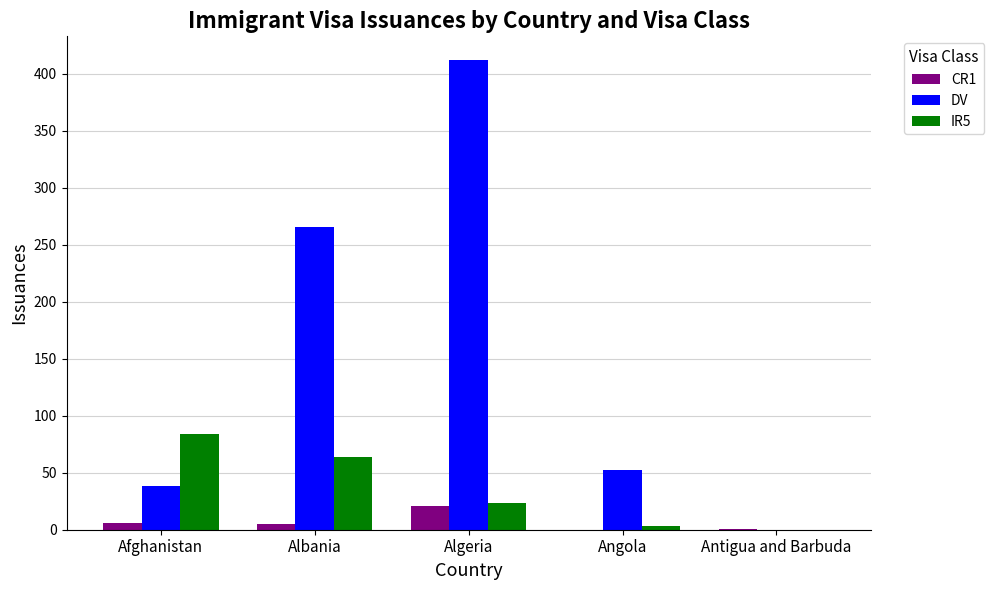

At which label does CR1 first exceed 5?

Afghanistan